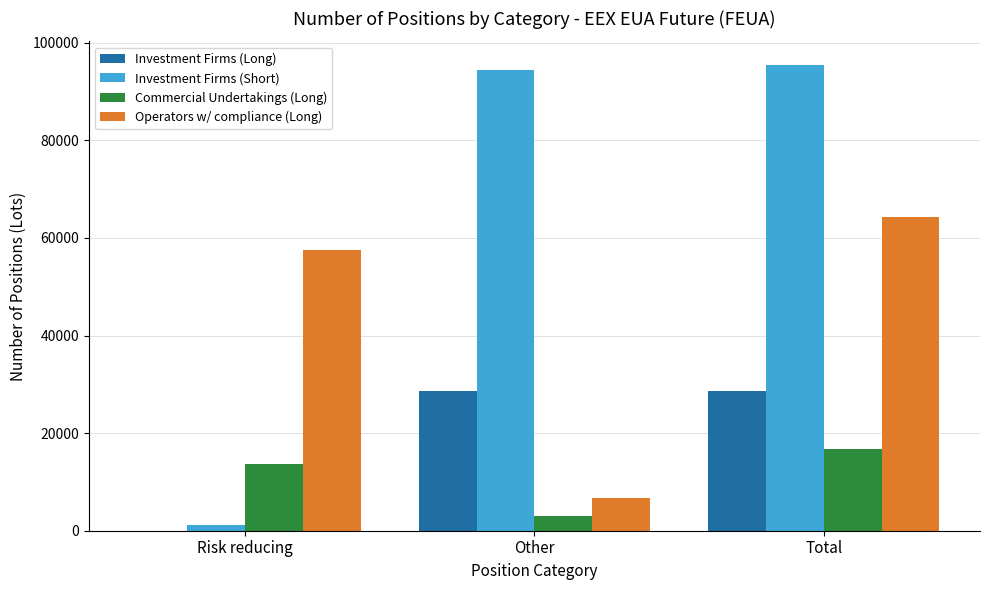

Where is Commercial Undertakings (Long) nearest to the value 9844?

Risk reducing